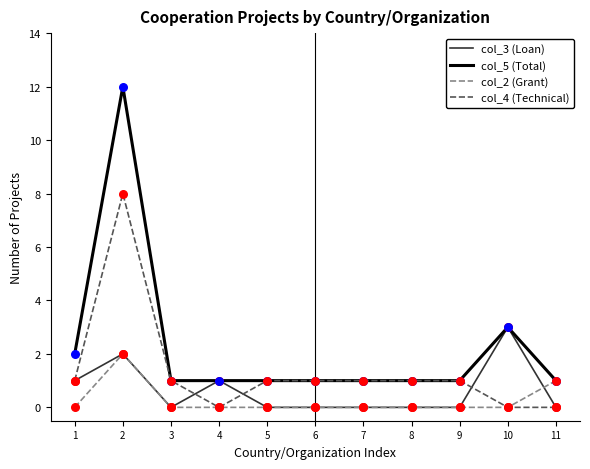

Which series has the largest total across all categories?

col_5 (Total)